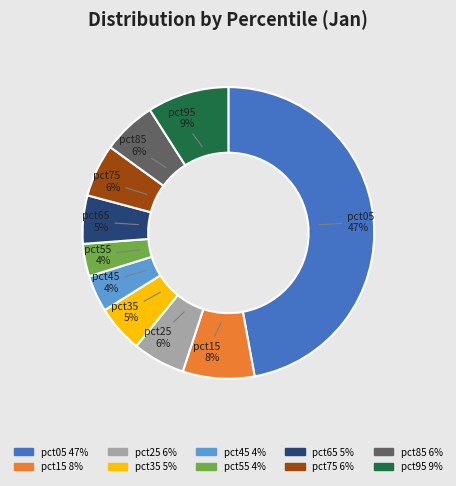

How many slices are in this pie chart?

10